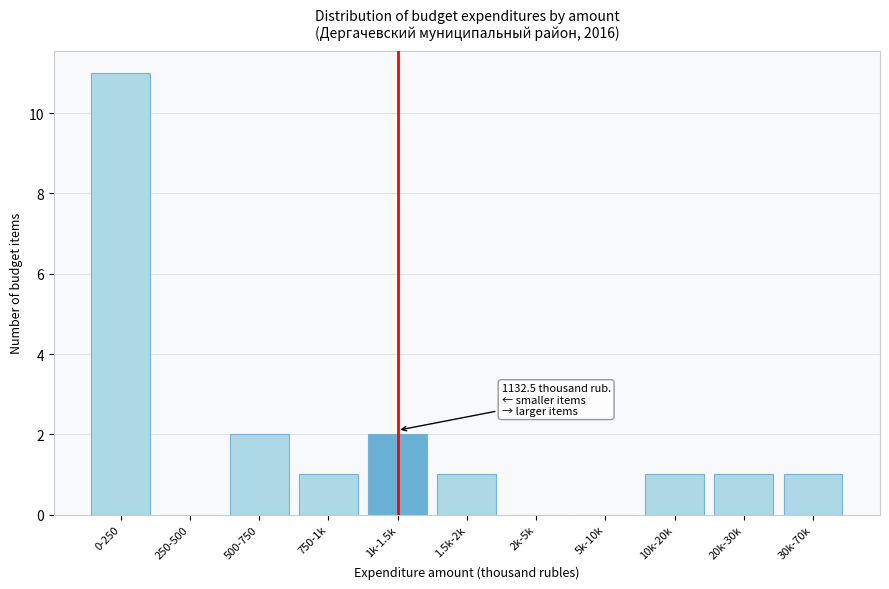

Reading left to right, list all the values displayed in this chart.

0-250=11	250-500=0	500-750=2	750-1k=1	1k-1.5k=2	1.5k-2k=1	2k-5k=0	5k-10k=0	10k-20k=1	20k-30k=1	30k-70k=1